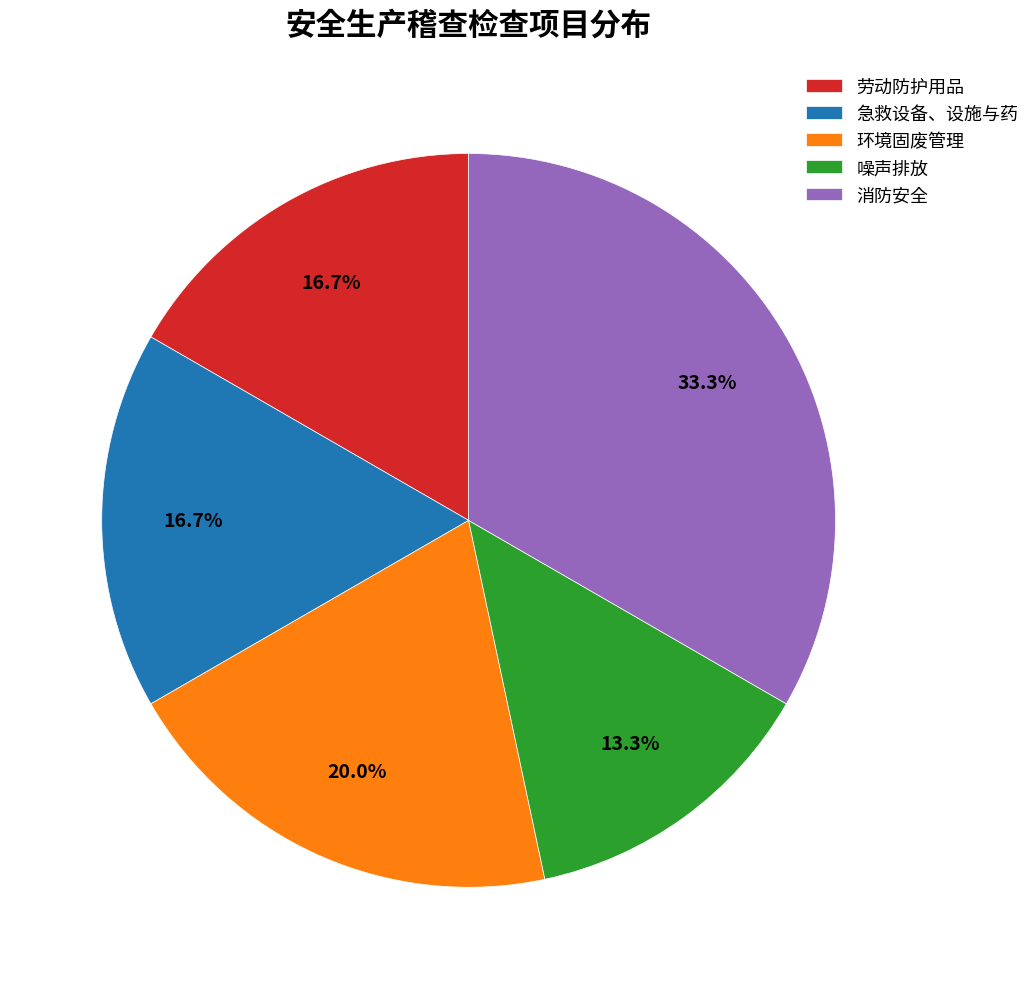

Count the number of slices in the pie.

5